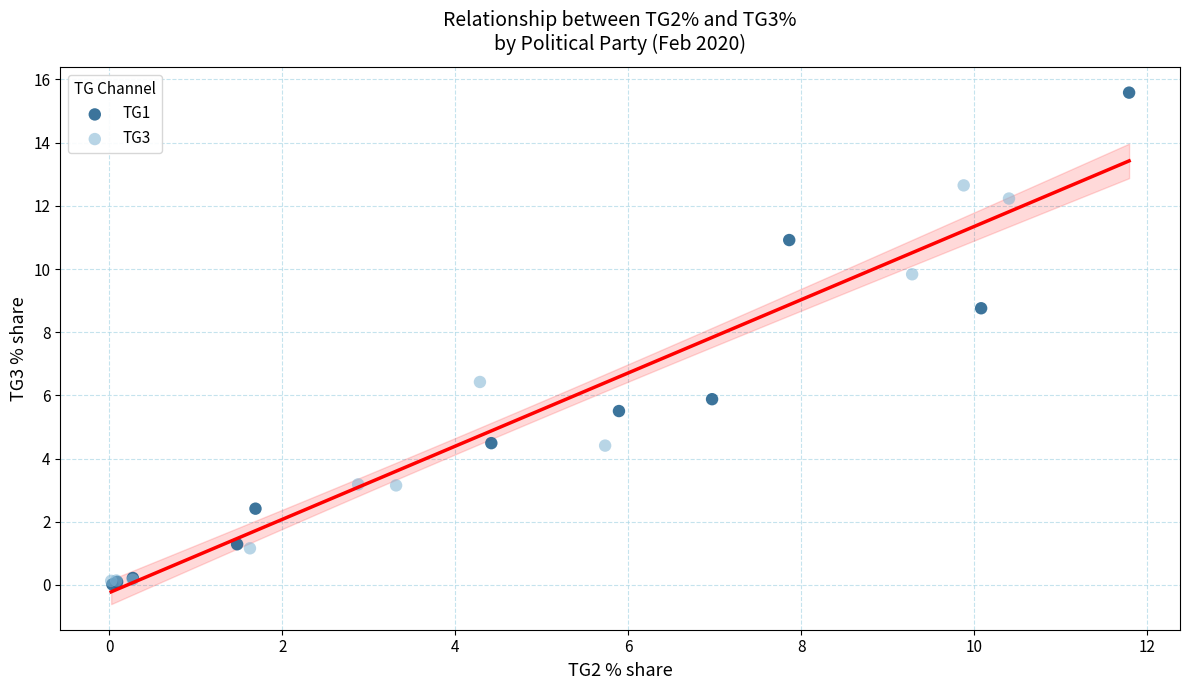

Which series has the largest Y range (max minus min)?

TG1